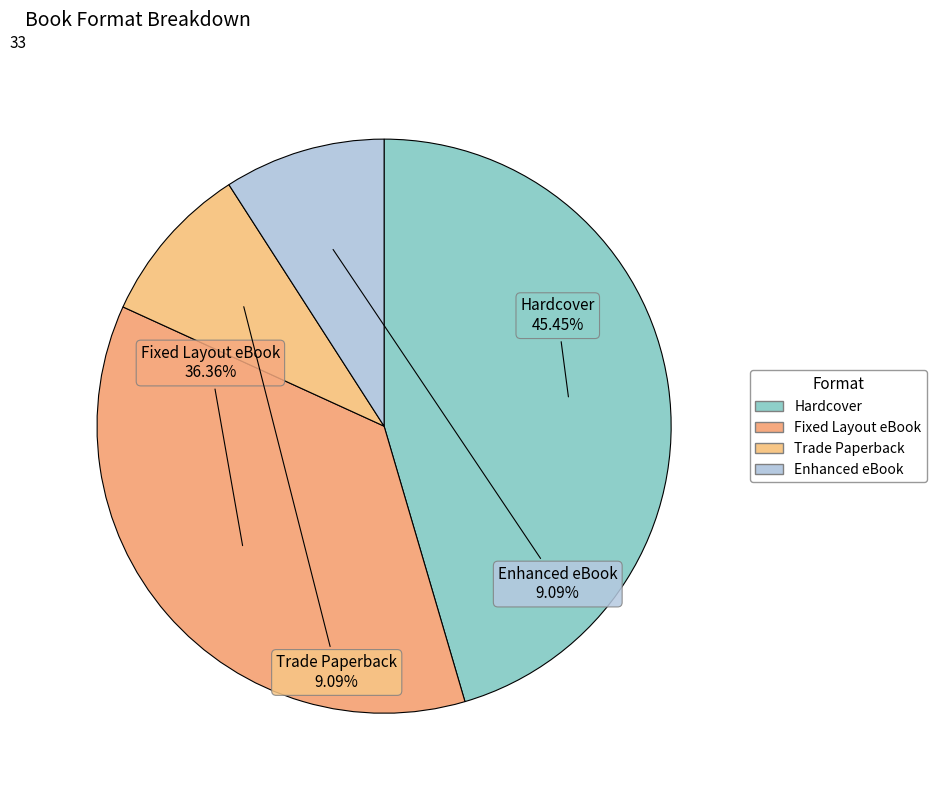

To the nearest percent, what is the difference between the Trade Paperback and Fixed Layout eBook slice percentages?

27%